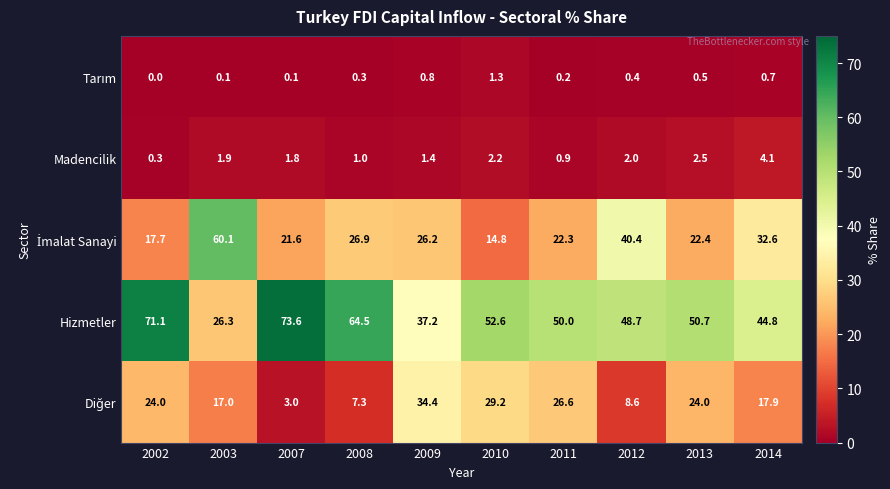

What value does the Hizmetler series have at 2011?

50.0